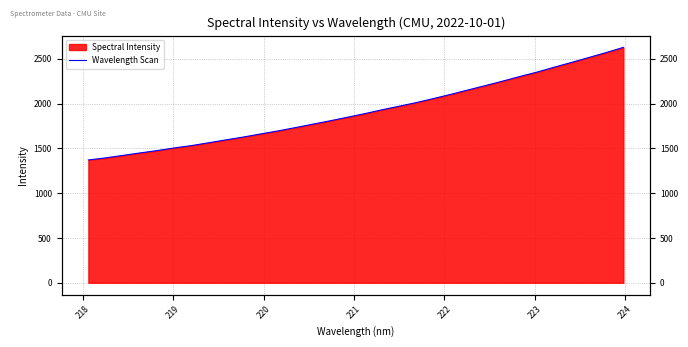

Count the number of categories in the chart.

32